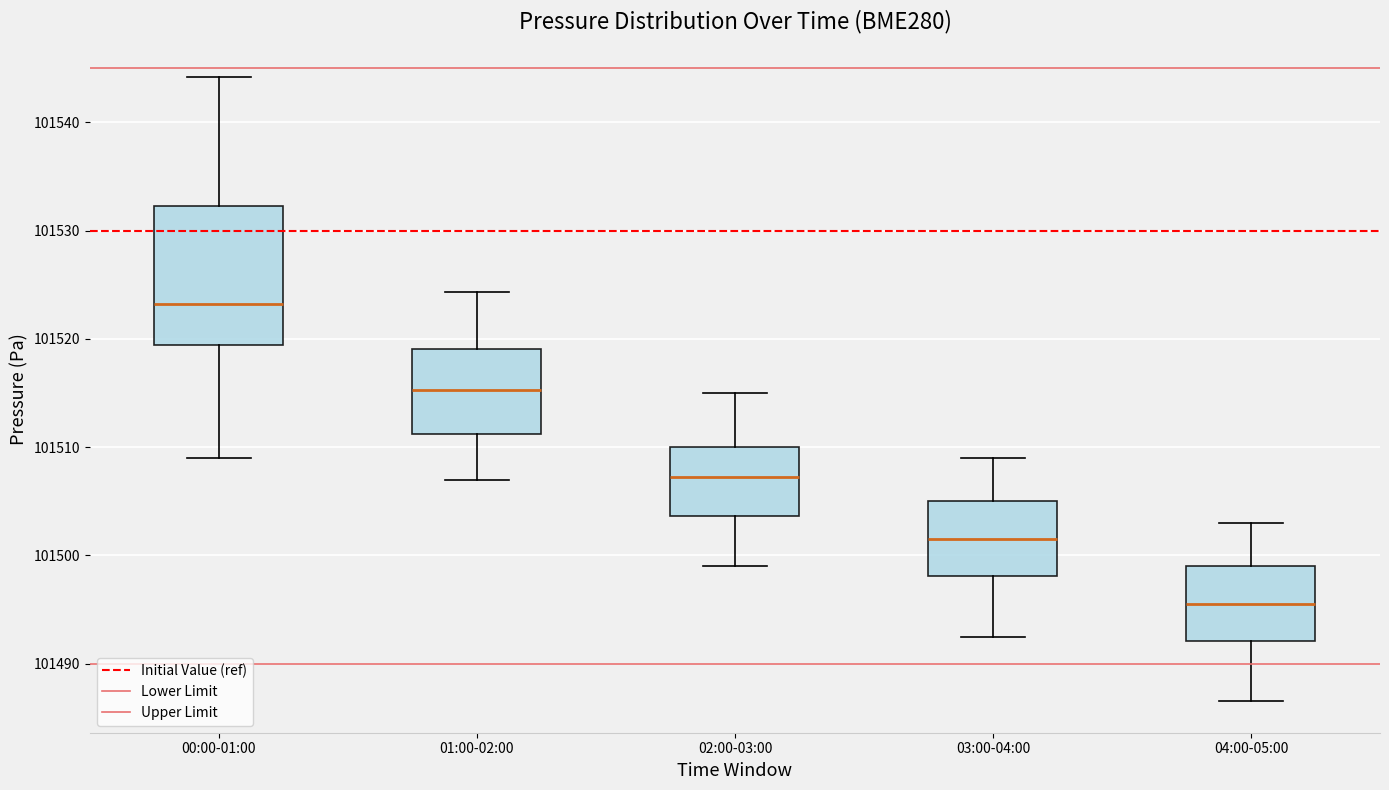

Which box has the lowest median line?

04:00-05:00